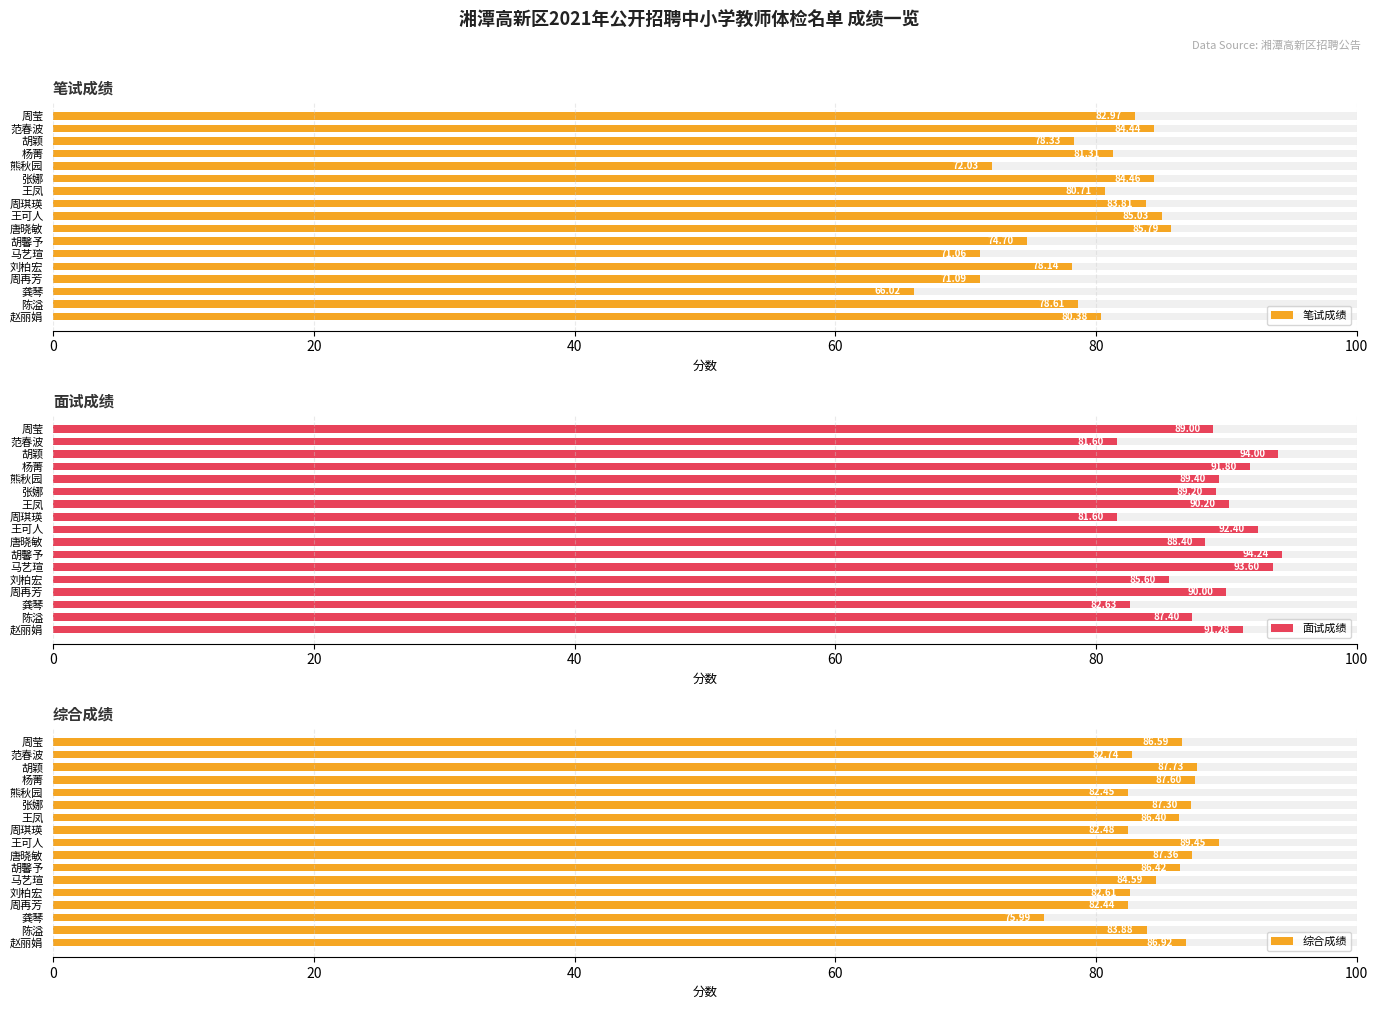

Which series has the largest total across all categories?

面试成绩